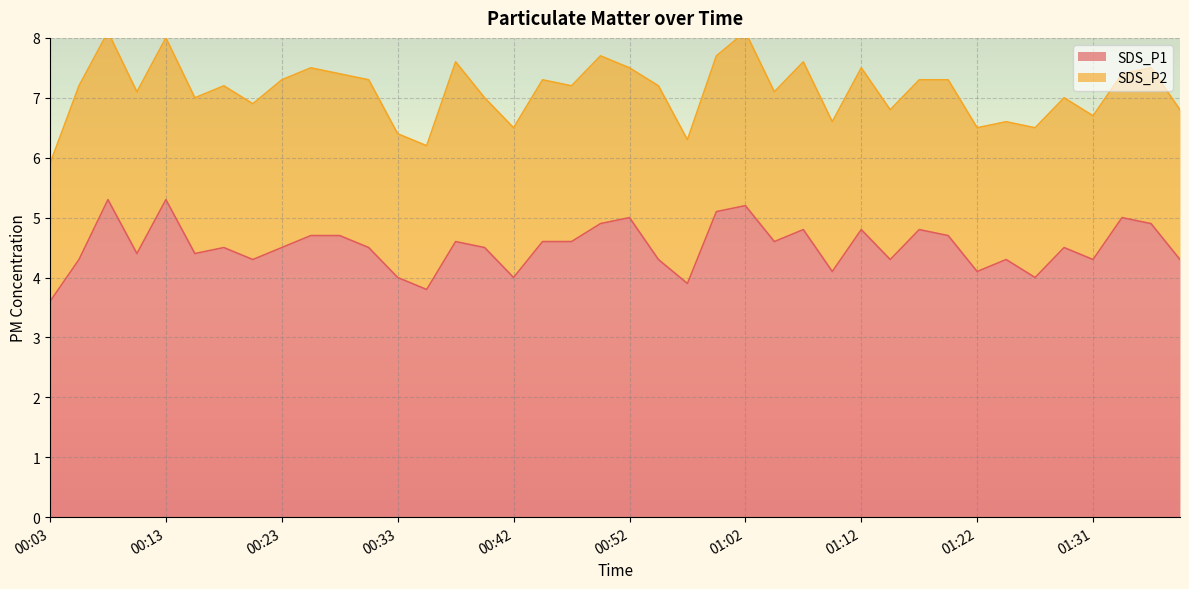

List the labels in order of value, largest first.

00:08, 00:13, 01:02, 01:00, 00:52, 01:34, 00:50, 01:36, 01:07, 01:12, 01:17, 00:25, 00:28, 01:19, 00:38, 00:45, 00:47, 01:04, 00:18, 00:23, 00:30, 00:40, 01:29, 00:11, 00:16, 00:06, 00:21, 00:55, 01:14, 01:24, 01:31, 01:39, 01:09, 01:22, 00:33, 00:42, 01:26, 00:57, 00:35, 00:03